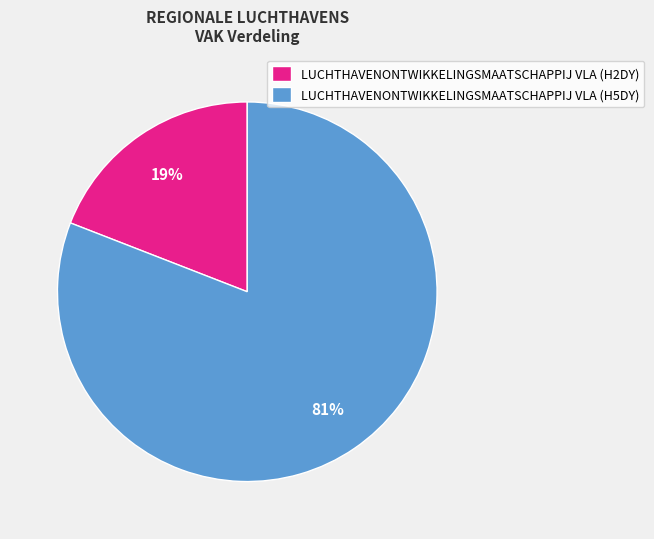

How many slices are in this pie chart?

2